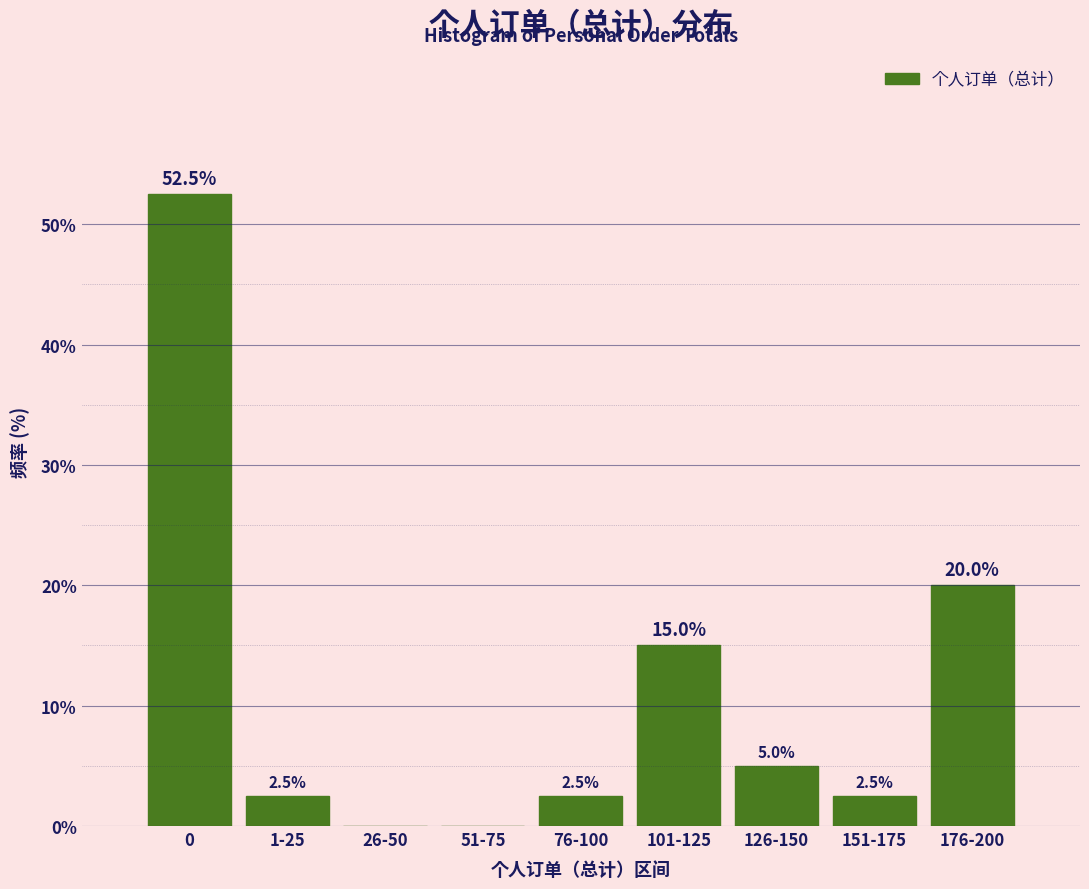

Reading left to right, extract all data points from this chart.

0=52.5	1-25=2.5	26-50=0.0	51-75=0.0	76-100=2.5	101-125=15.0	126-150=5.0	151-175=2.5	176-200=20.0